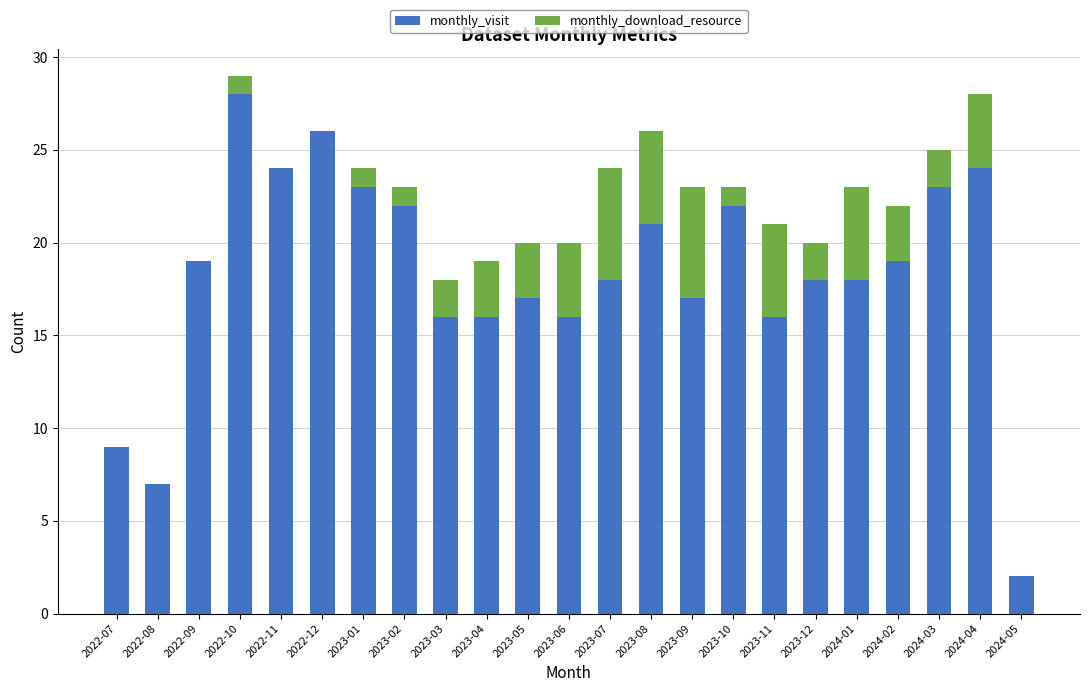

The monthly_visit series shows 23 at 2024-03. True or false?

True